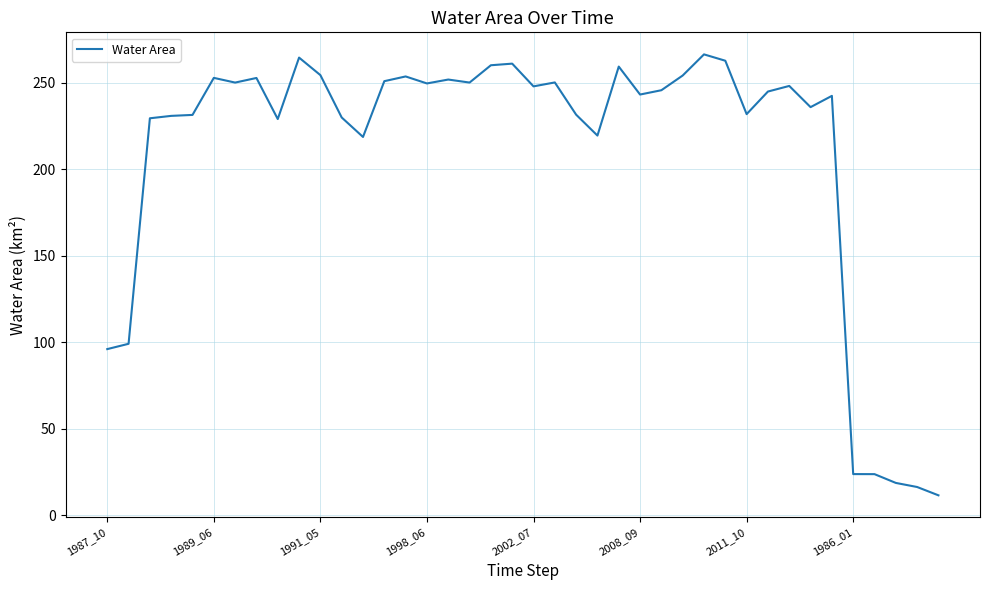

What is the maximum value shown in the chart?

266.3